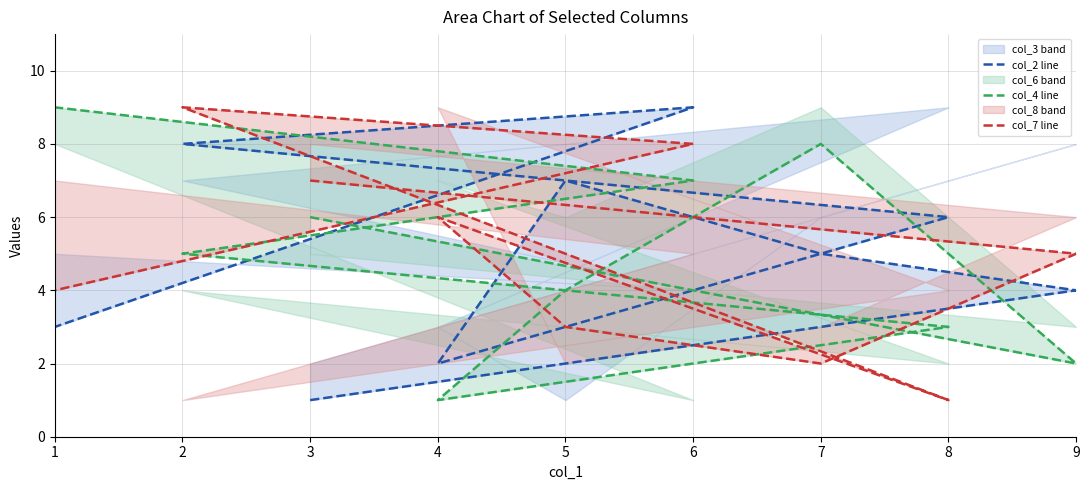

The value of col_4 line at 7 is 8. True or false?

True